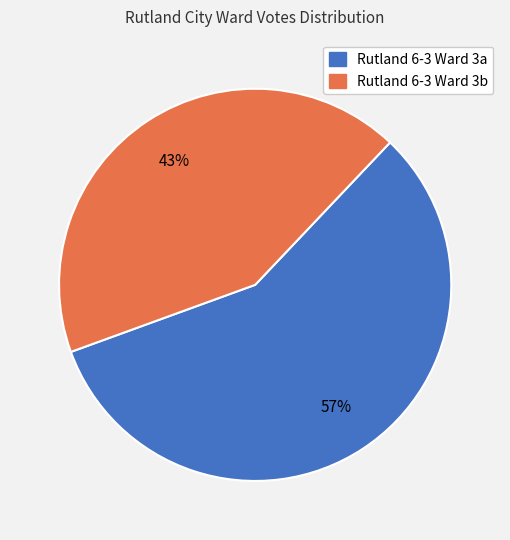

Which slice is the smallest?

Rutland 6-3 Ward 3b